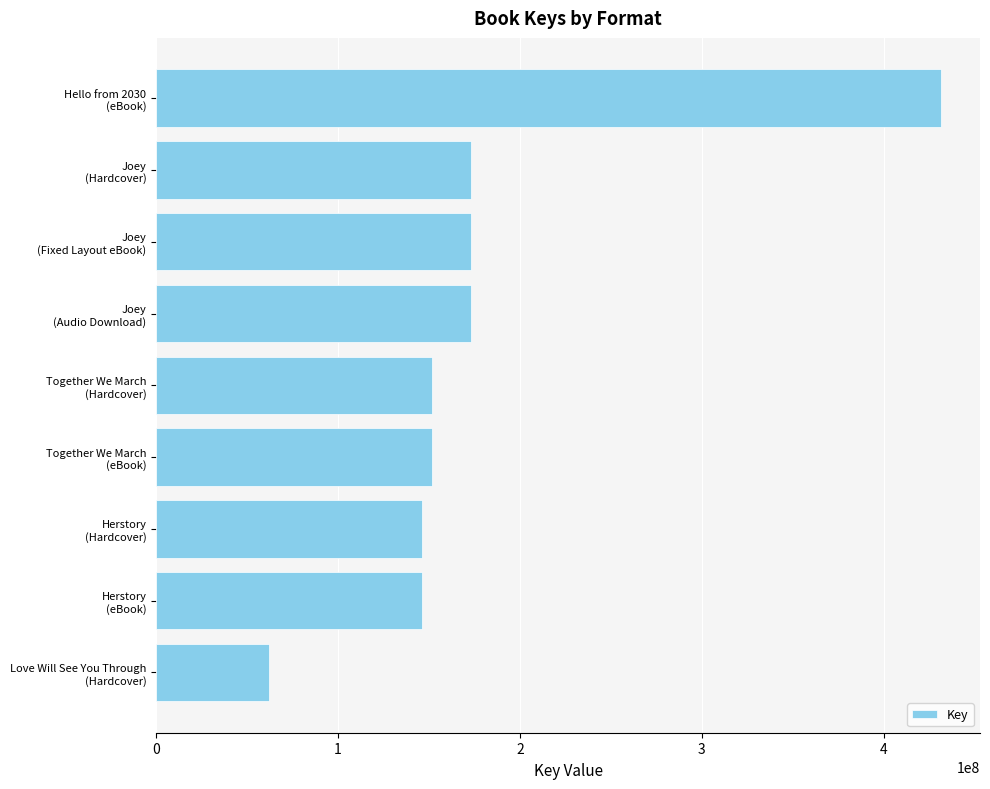

What is the difference between the second highest and second lowest values?

26599538